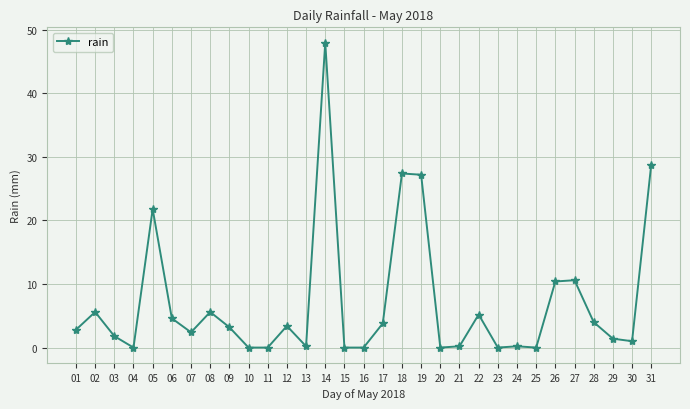

At which category does the data reach its first local valley?

04